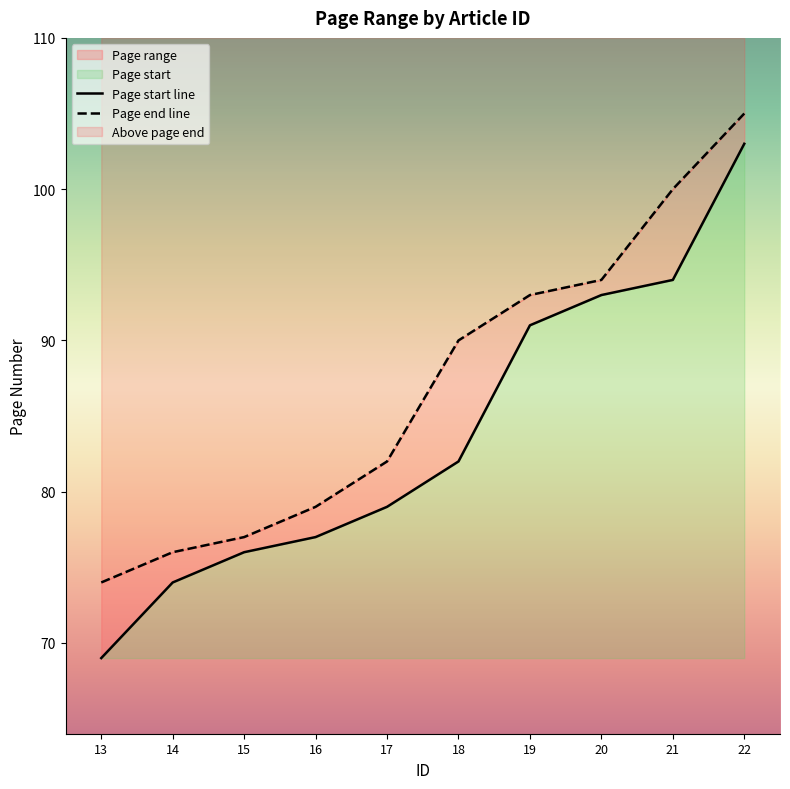

Does the chart have visible grid lines?

No